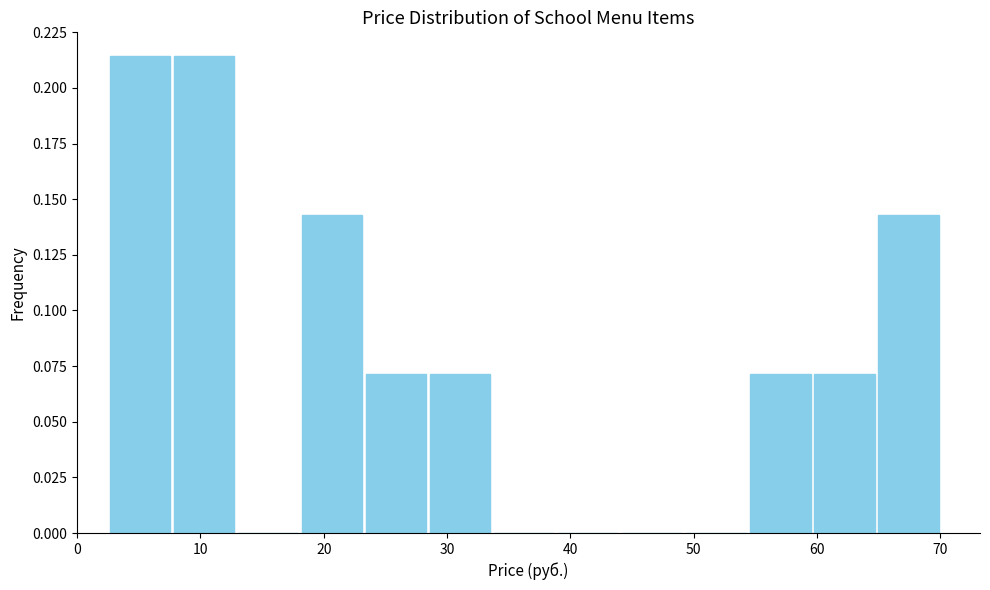

Reading left to right, transcribe this chart: for each bar, give the range it covers on the x-axis and its height. Neither the bar edges nor the heights are printed on the chart, so give them approximately, as read against the axes.

3 to 8: 0.215
8 to 13: 0.215
13 to 18: 0
18 to 23: 0.145
23 to 28: 0.070
28 to 34: 0.070
34 to 39: 0
39 to 44: 0
44 to 49: 0
49 to 54: 0
54 to 60: 0.070
60 to 65: 0.070
65 to 70: 0.145